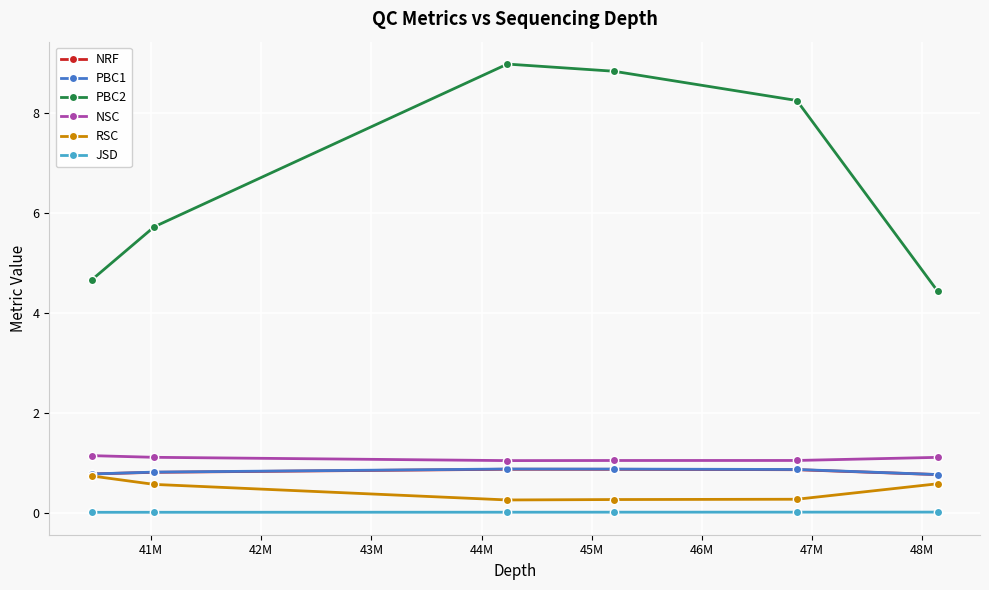

True or false: JSD has more than 2 points higher than both neighbors.

False